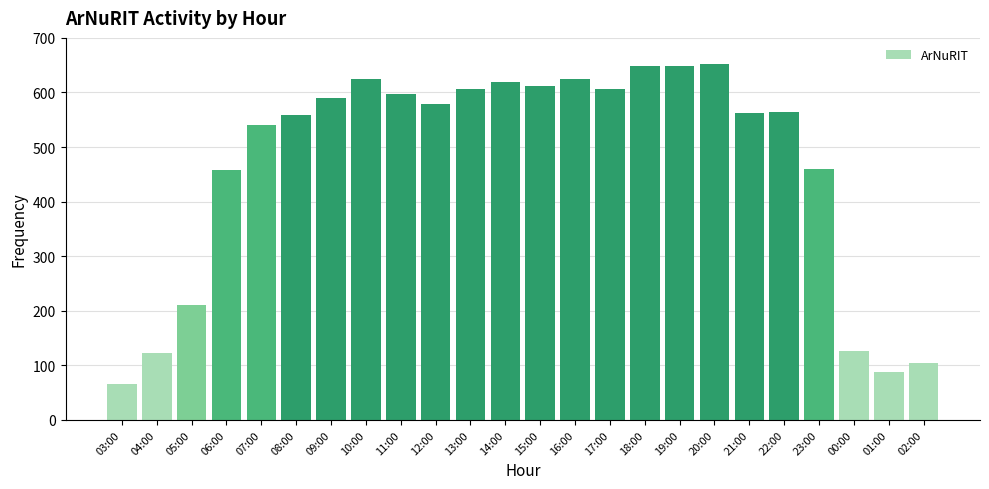

What is the difference between the maximum and second lowest values?

564